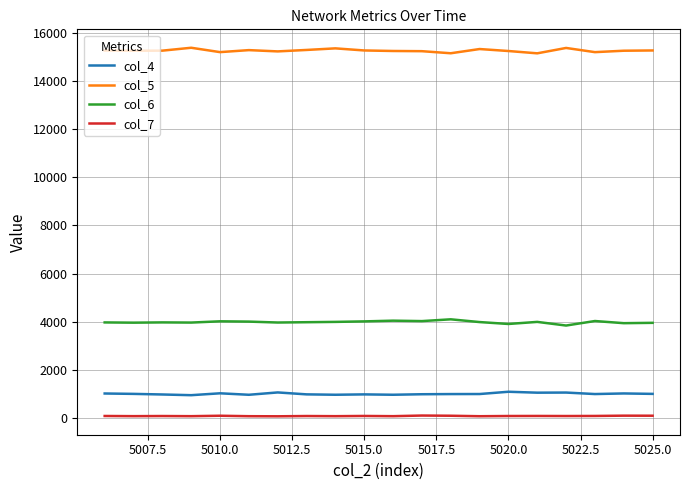

Does the chart have visible grid lines?

Yes